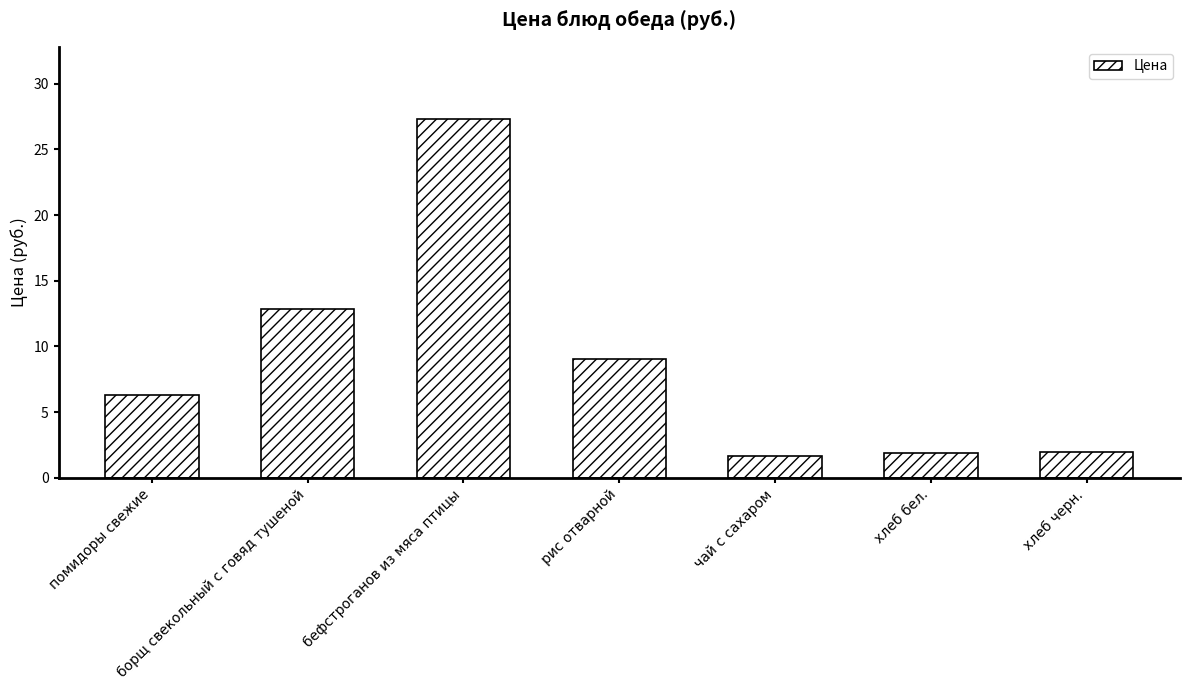

Count the number of values greater than 6.

4